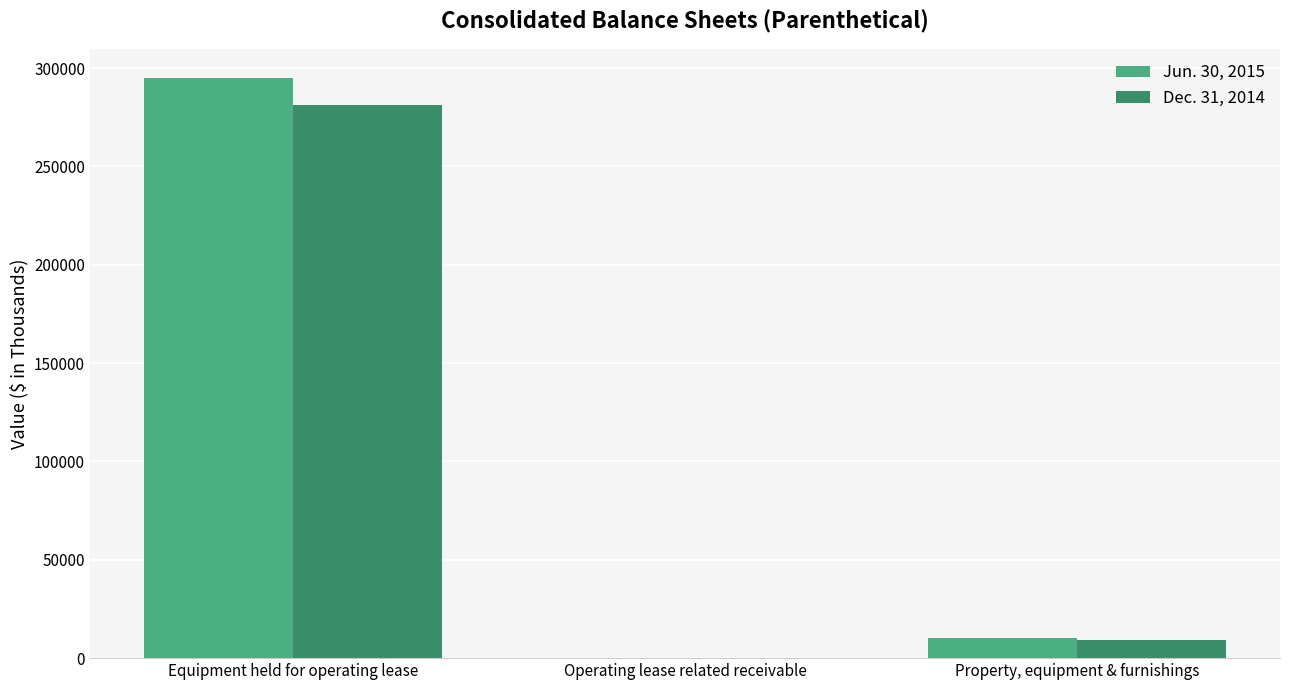

At which category is the sum across all series the highest?

Equipment held for operating lease